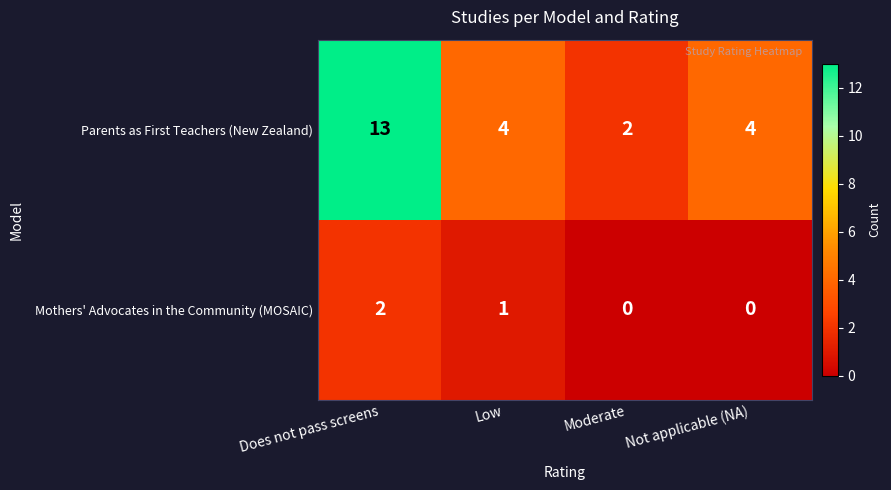

Which series has the largest range (max minus min)?

Parents as First Teachers (New Zealand)